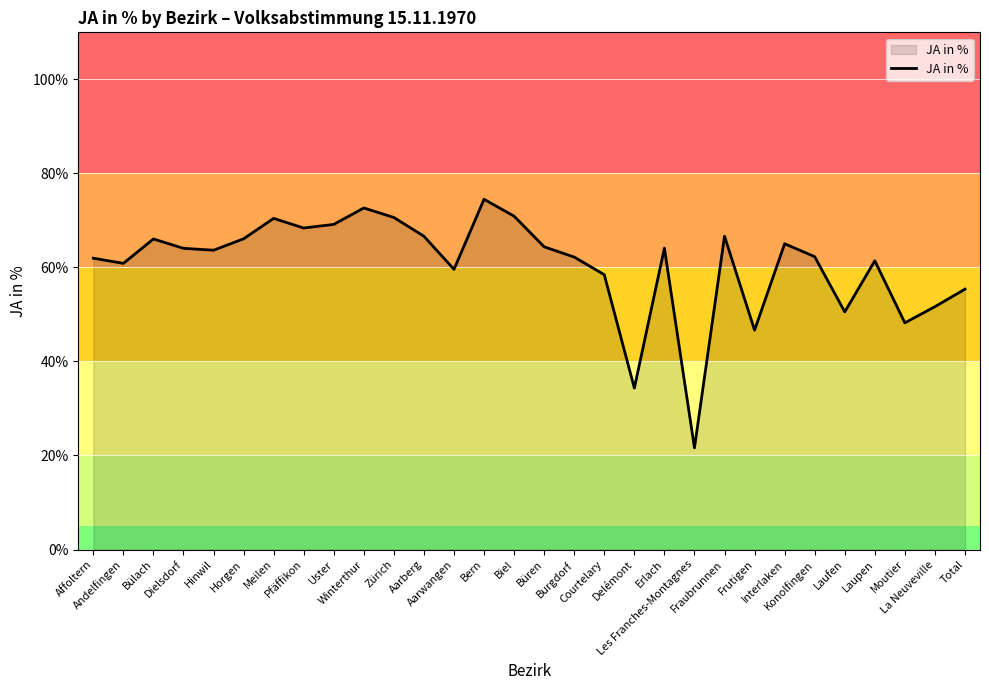

What is the approximate value at Bern?

74.5